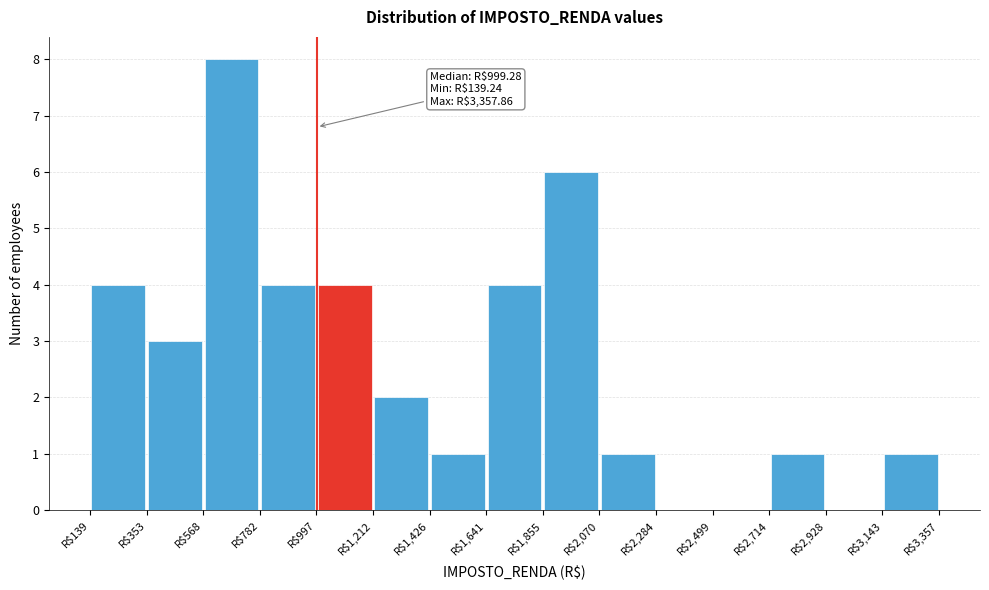

Over which range of the x-axis is the bar tallest?

550 to 800